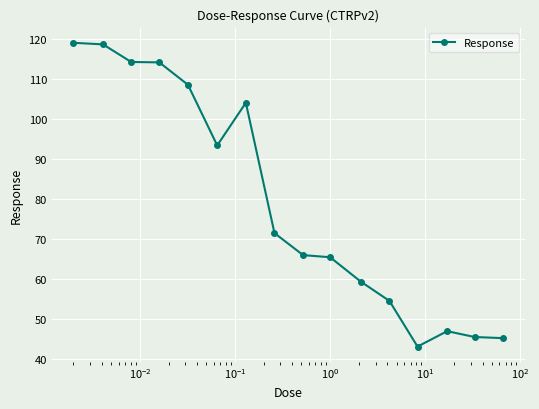

What is the minimum value shown in the chart?

43.0